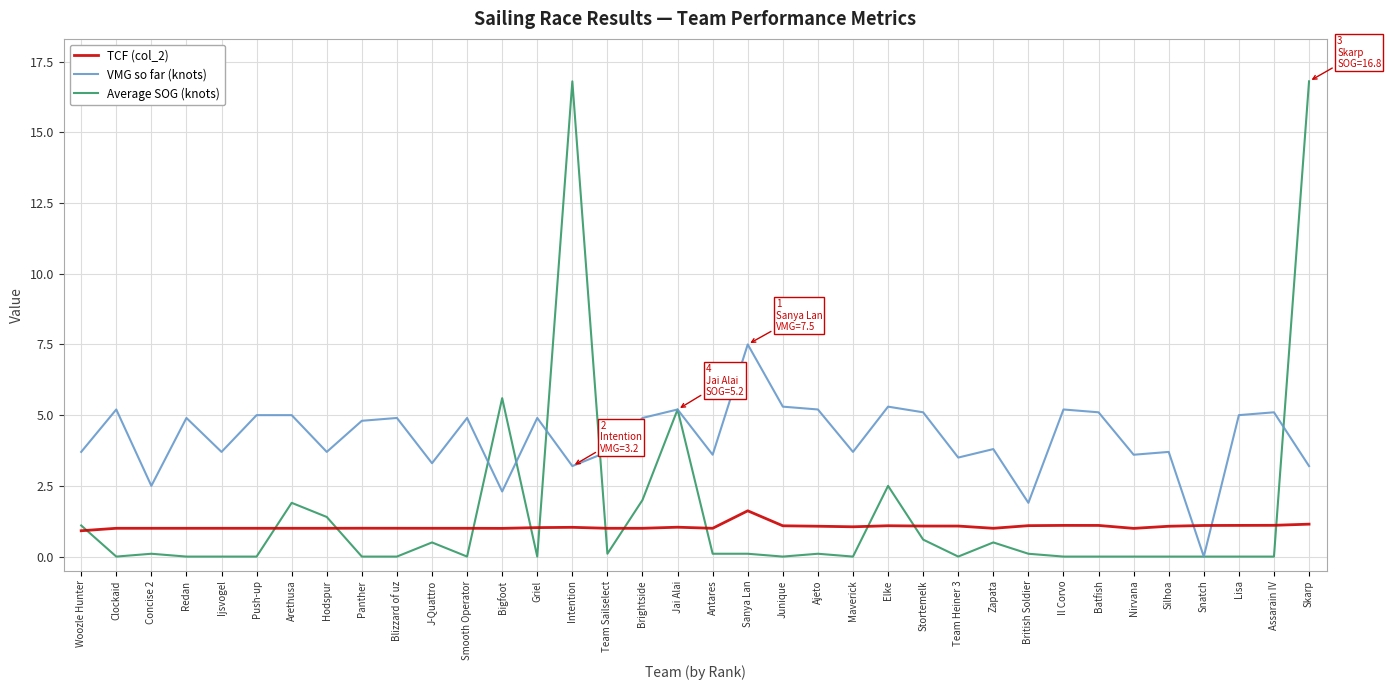

Does the chart have visible grid lines?

Yes